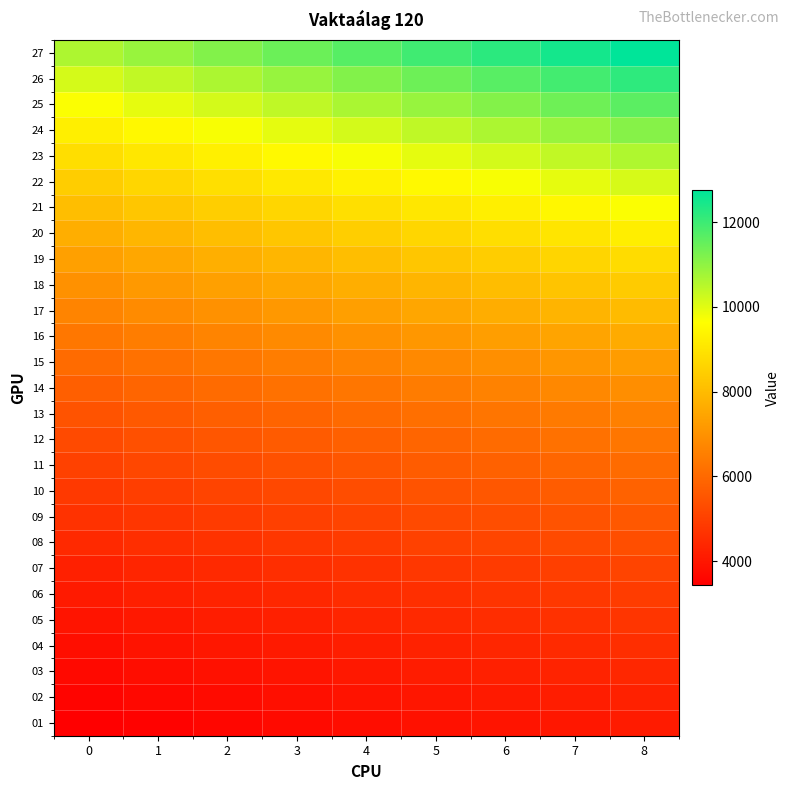

What is the greatest value displayed?

12751